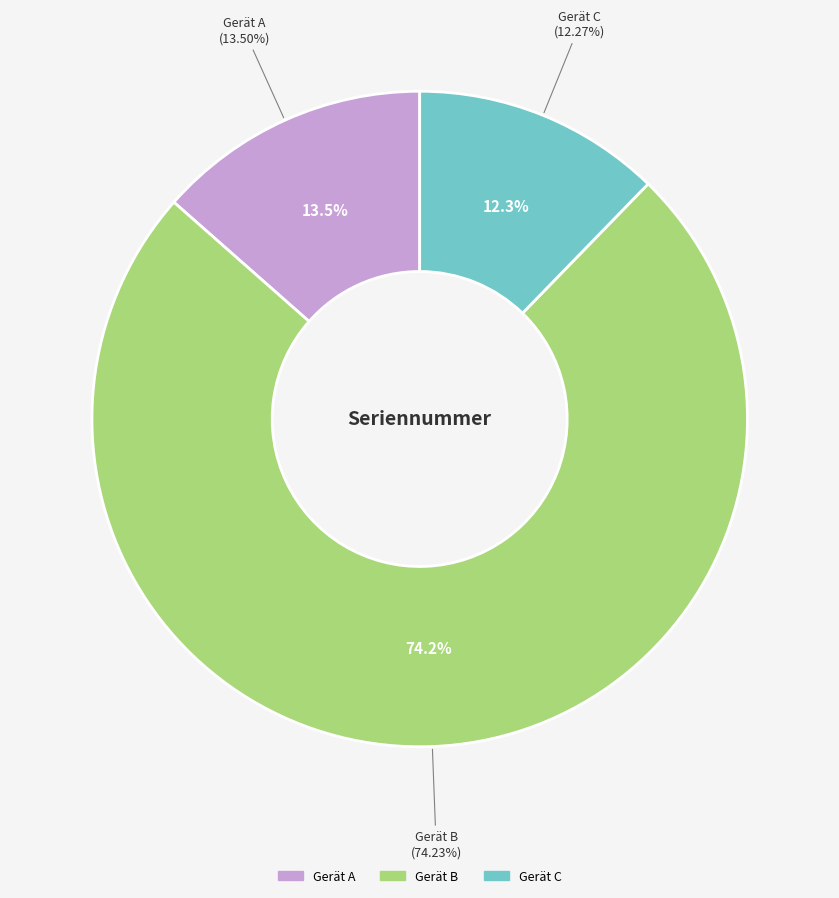

What is the smallest slice in the pie chart?

Gerät C